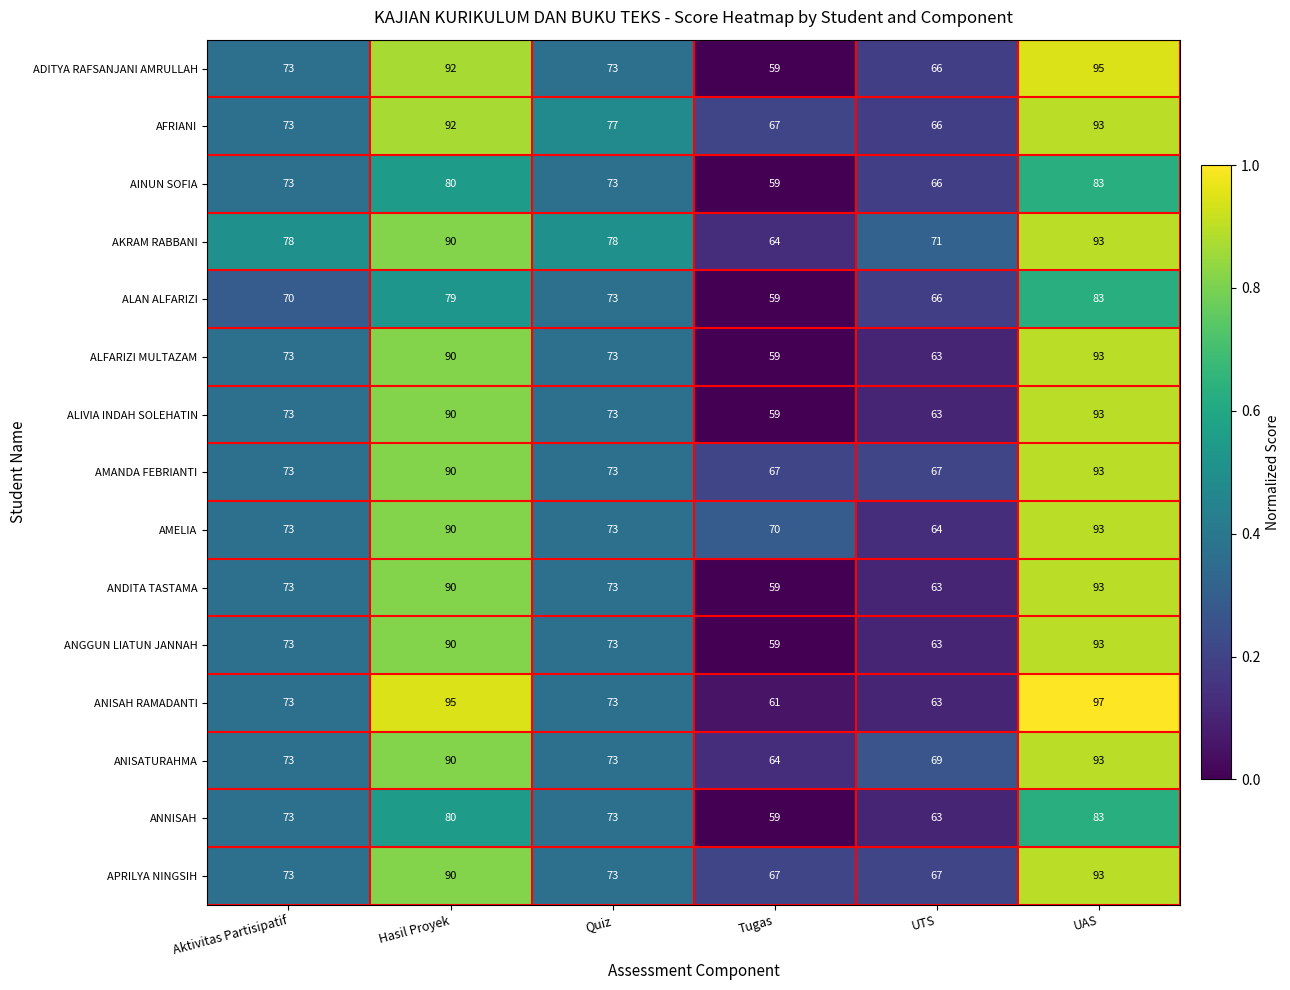

At which label does AINUN SOFIA reach its minimum?

Tugas